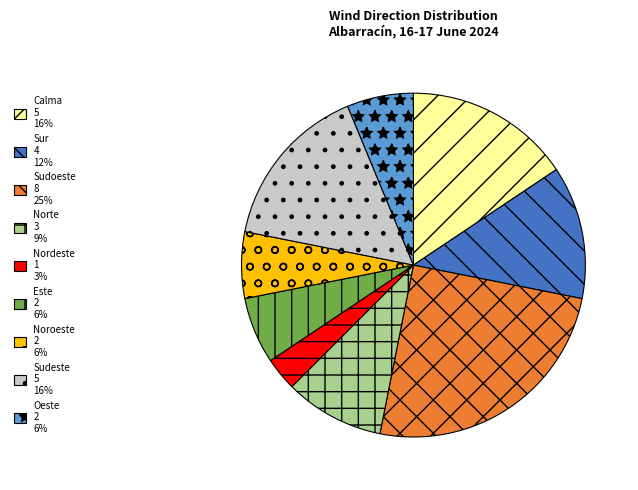

Is it true that Sudeste 5 16% is 5% of the pie?

False